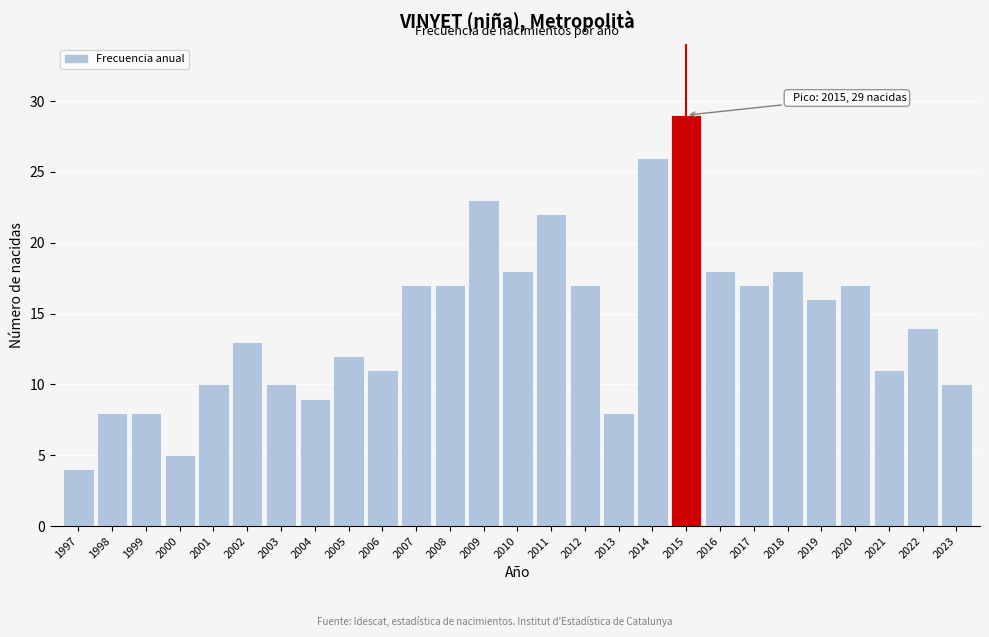

Reading left to right, transcribe all the data shown in this chart.

1997=4	1998=8	1999=8	2000=5	2001=10	2002=13	2003=10	2004=9	2005=12	2006=11	2007=17	2008=17	2009=23	2010=18	2011=22	2012=17	2013=8	2014=26	2015=29	2016=18	2017=17	2018=18	2019=16	2020=17	2021=11	2022=14	2023=10